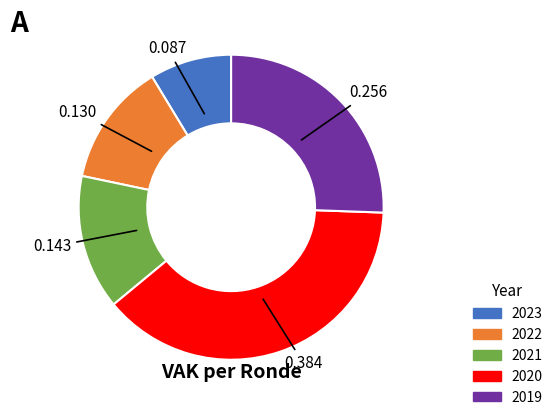

Is there a majority slice in this chart?

No